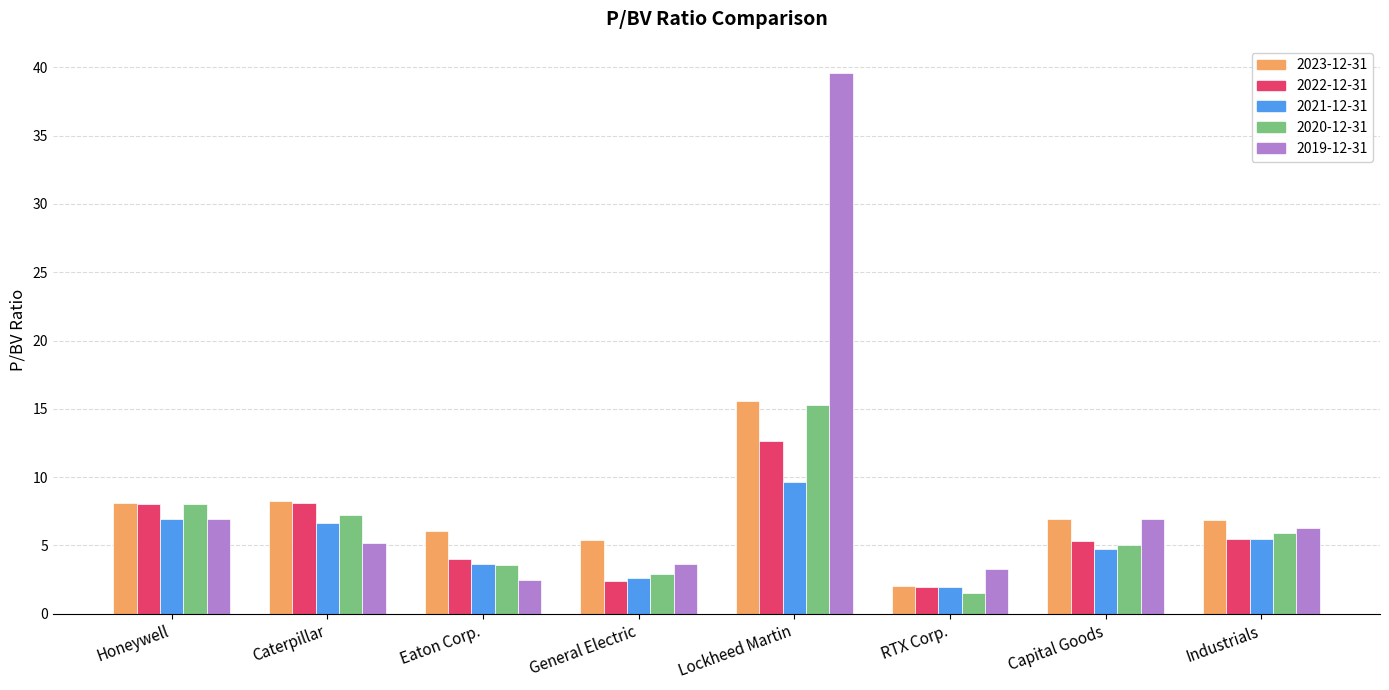

What is the difference between the 2021-12-31 values at Caterpillar and Honeywell?

0.3